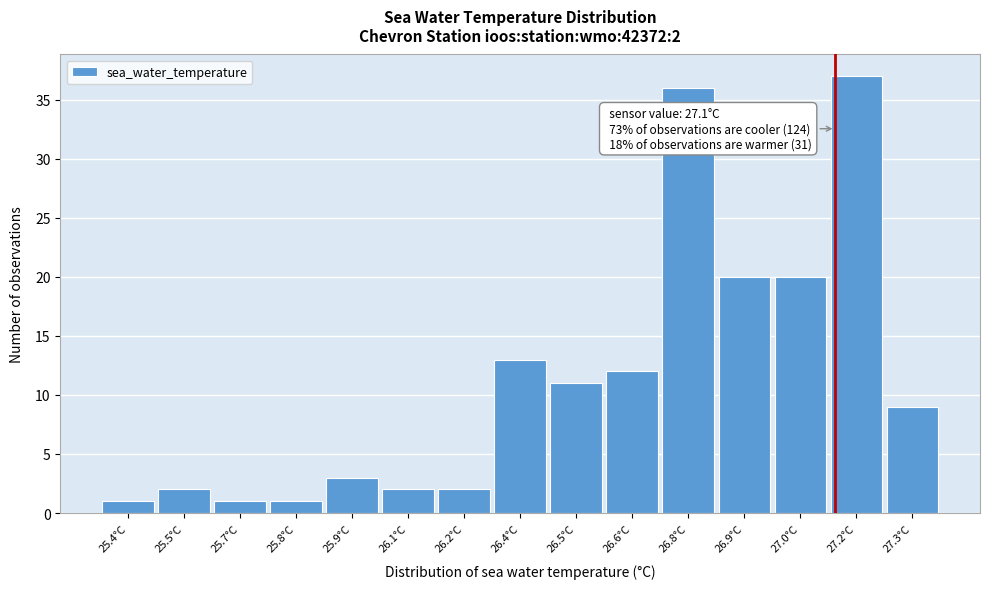

Reading left to right, what are all the values shown in this chart?

25.4°C=1	25.5°C=2	25.7°C=1	25.8°C=1	25.9°C=3	26.1°C=2	26.2°C=2	26.4°C=13	26.5°C=11	26.6°C=12	26.8°C=36	26.9°C=20	27.0°C=20	27.2°C=37	27.3°C=9